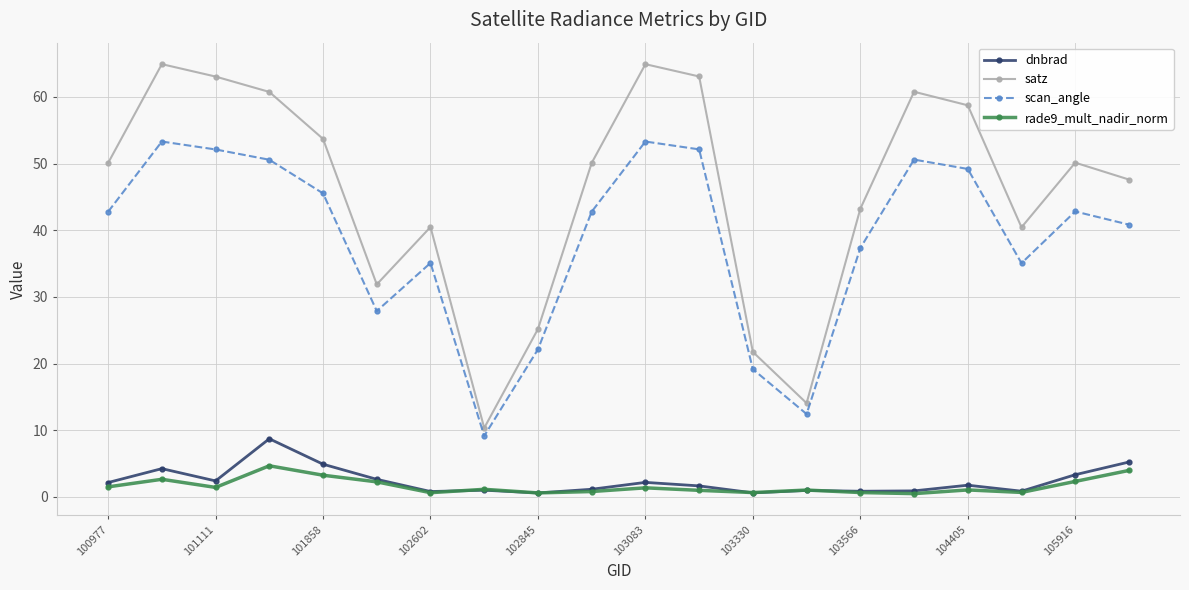

Which series has the largest range (max minus min)?

satz